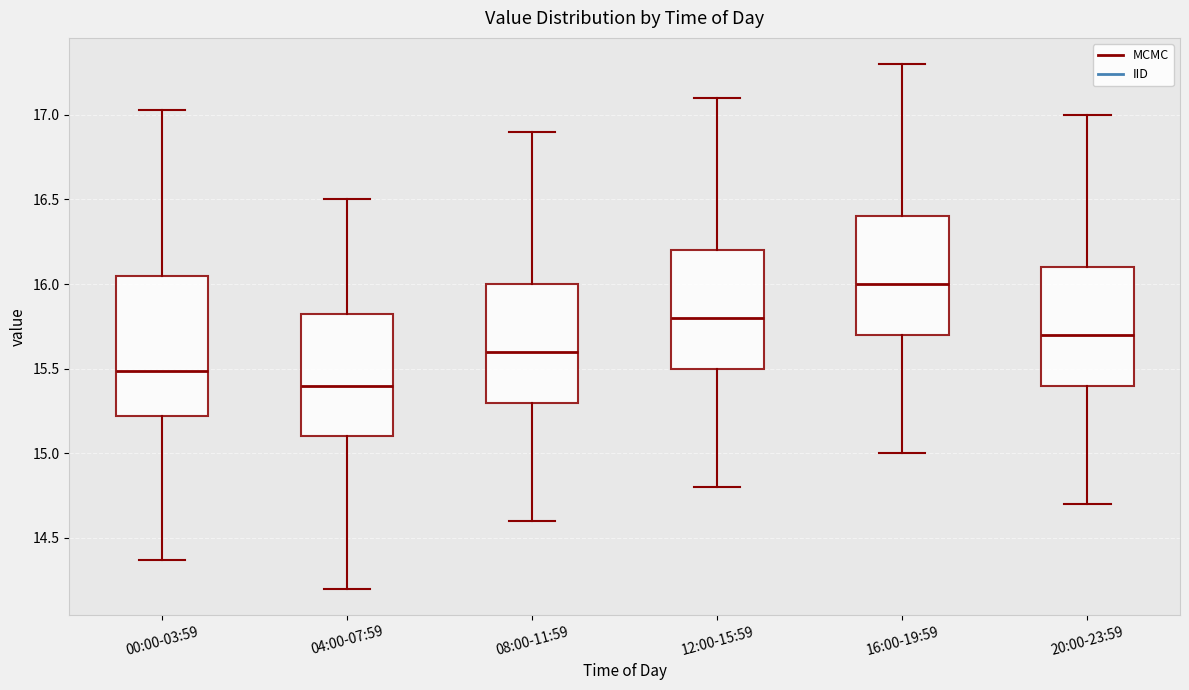

Where does the lower whisker of the box for 00:00-03:59 end on the y-axis? The values are not printed on the chart, so give them approximately, as read against the axis.

14.35